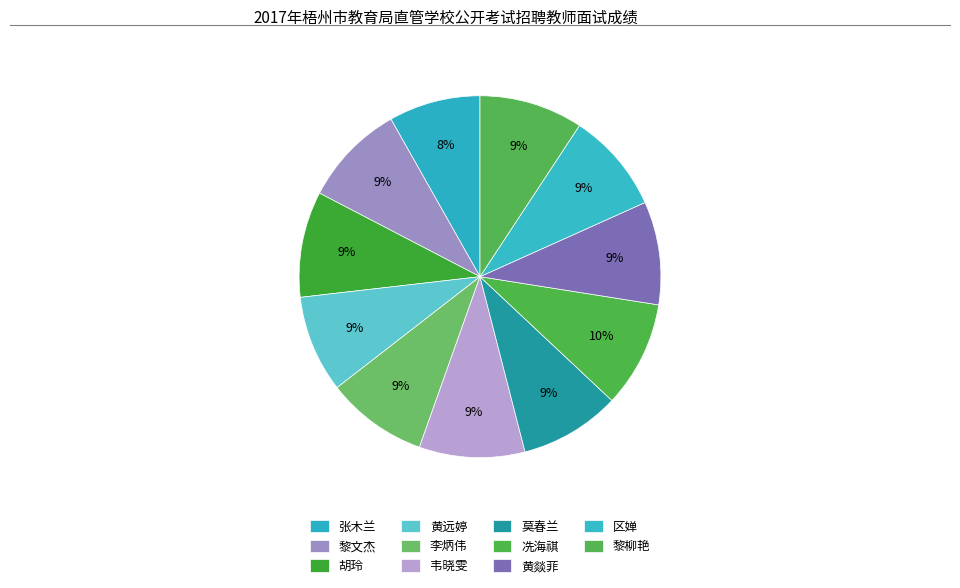

Rank the categories by value from highest to lowest.

冼海祺, 胡玲, 韦晓雯, 黎柳艳, 黄燚菲, 黎文杰, 李炳伟, 区婵, 莫春兰, 黄远婷, 张木兰